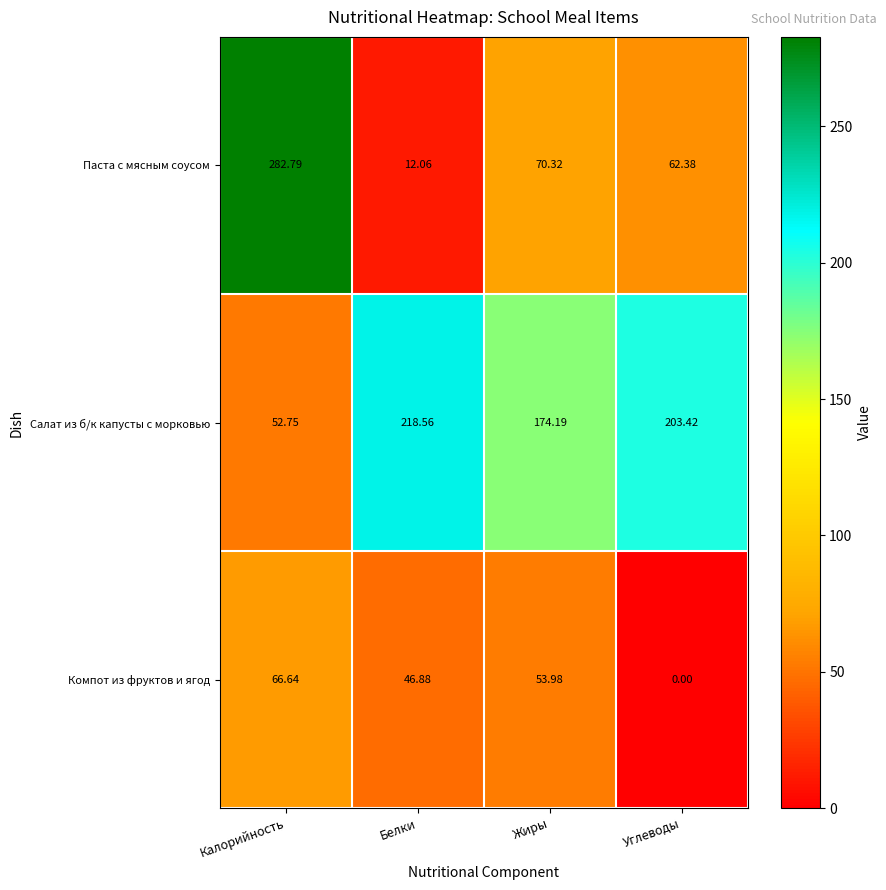

Which series has the largest total across all categories?

Салат из б/к капусты с морковью